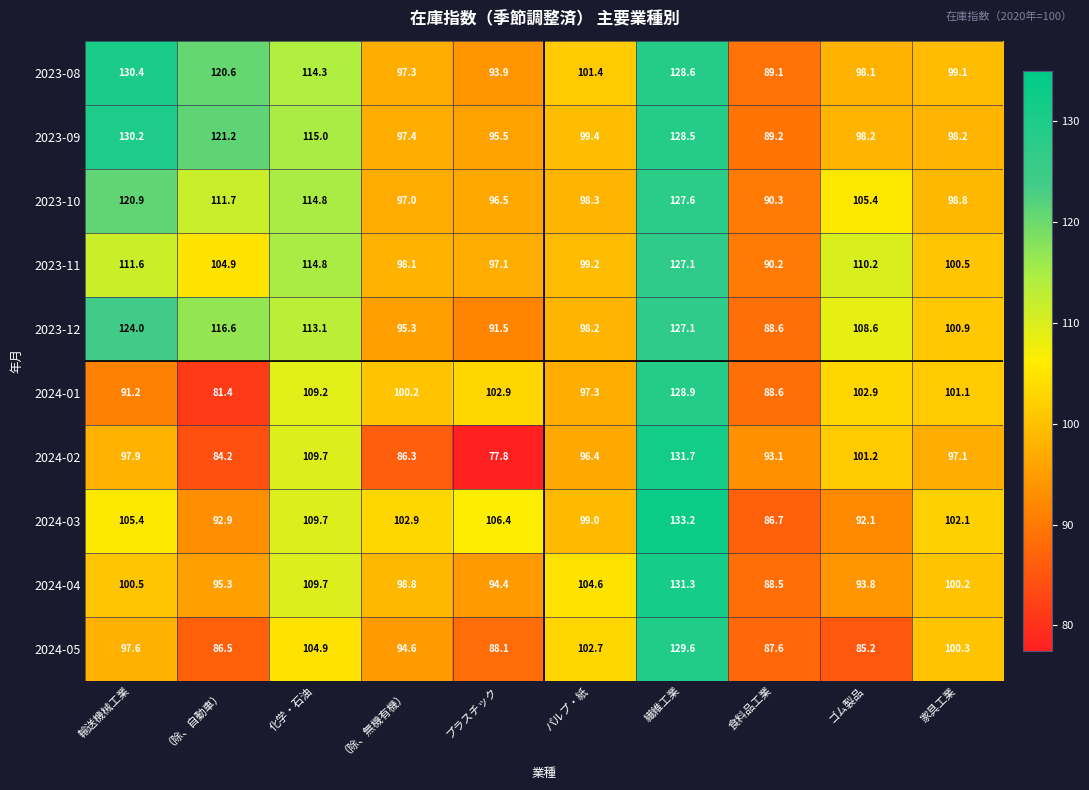

What is the difference between the highest and lowest values at （除、自動車）?

39.8